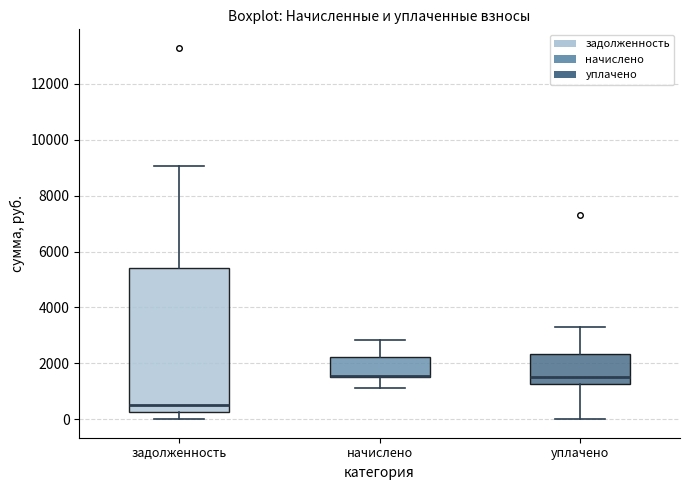

Reading left to right, read every box against the y-axis: the position of its median line, the range the box covers, and the ends of its whiskers. The values are not printed on the chart, so give them approximately, as read against the axis.

задолженность: median 600, box 200 to 5400, whiskers 0 to 9000
начислено: median 1600 (drawn on the box's lower edge), box 1600 to 2200, whiskers 1200 to 2800
уплачено: median 1600, box 1200 to 2400, whiskers 0 to 3400